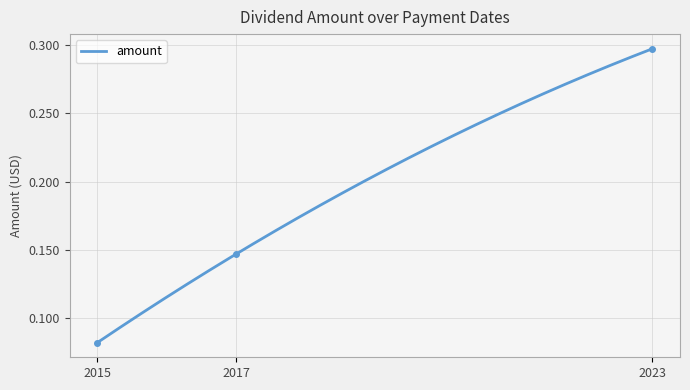

List the labels in order of value, smallest first.

2015, 2017, 2023